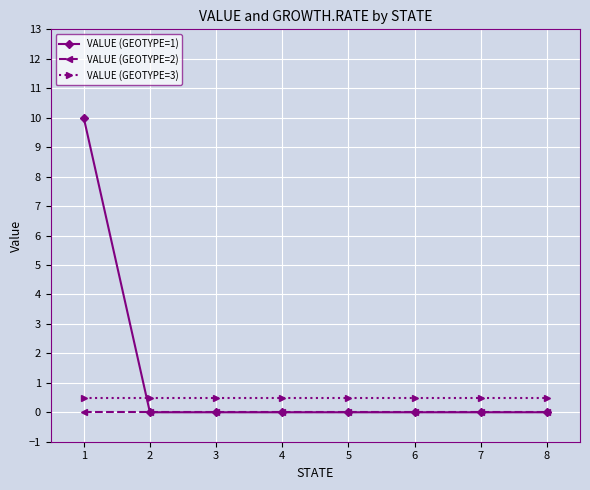

Reading left to right, what are all the values shown in this chart?

VALUE (GEOTYPE=1): 10.0	0.0	0.0	0.0	0.0	0.0	0.0	0.0
VALUE (GEOTYPE=2): 0.0	0.0	0.0	0.0	0.0	0.0	0.0	0.0
VALUE (GEOTYPE=3): 0.5	0.5	0.5	0.5	0.5	0.5	0.5	0.5